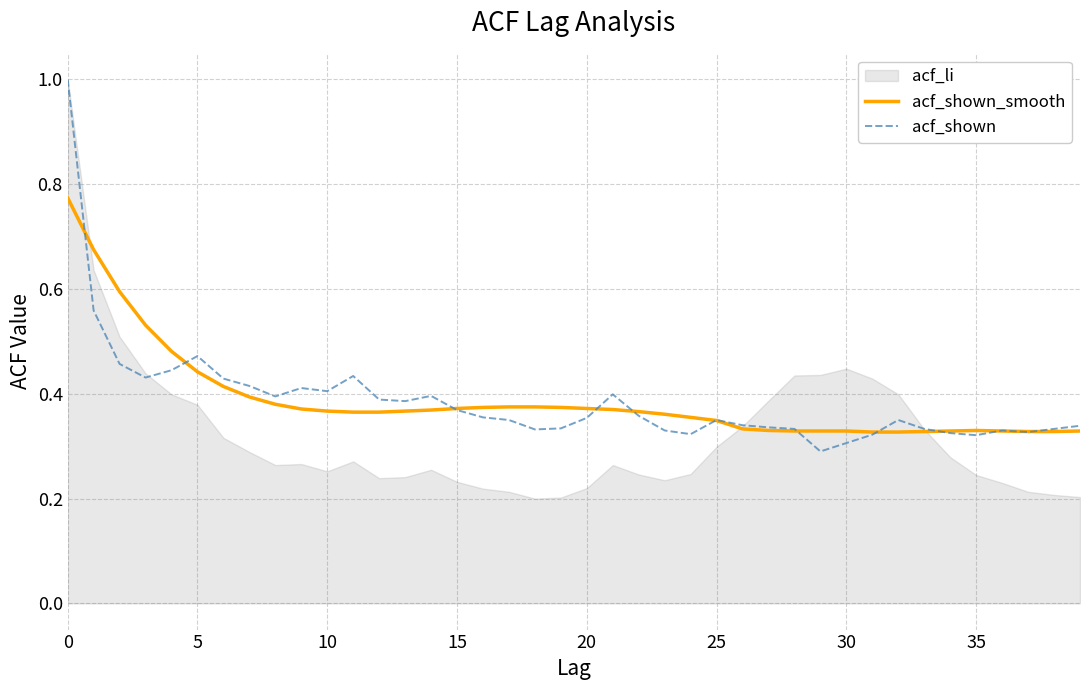

What is the highest value of the acf_shown series?

1.0